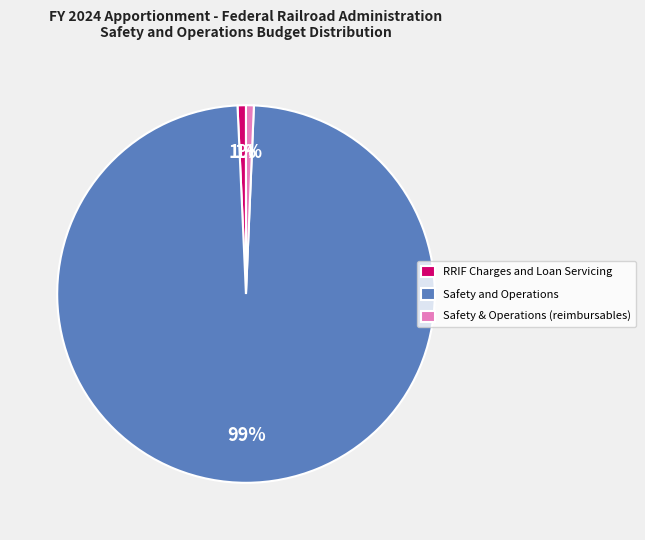

The Safety & Operations (reimbursables) slice represents 1% of the pie. True or false?

True